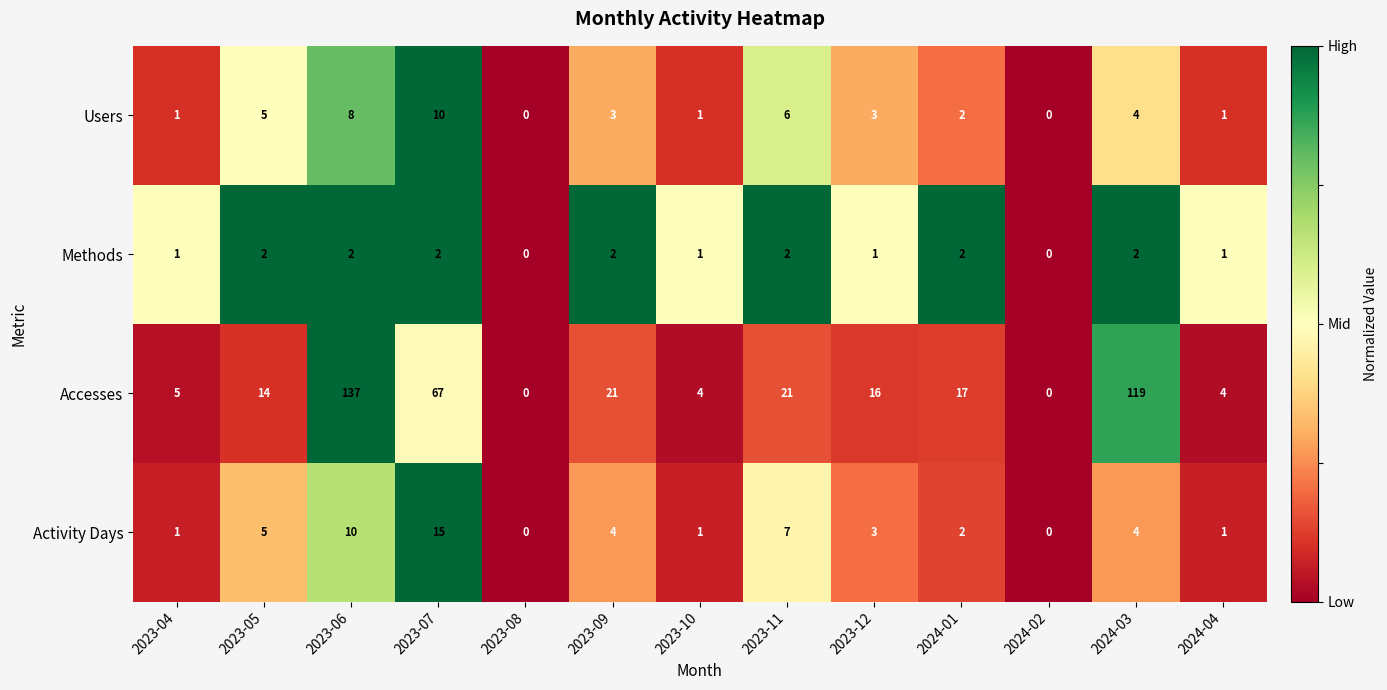

Where is Accesses nearest to the value 68?

2023-07